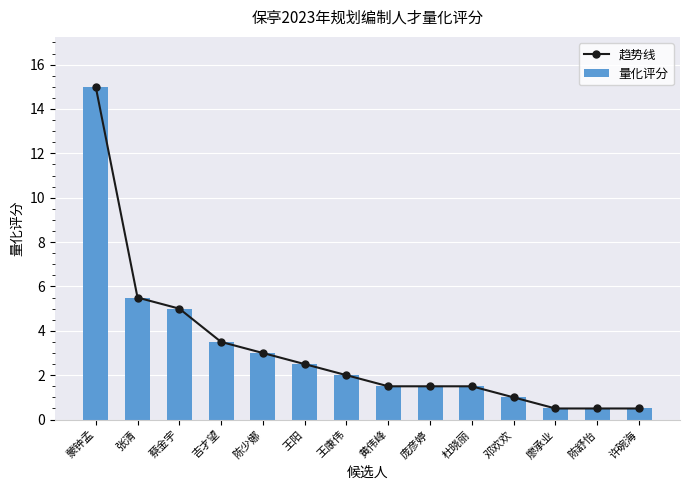

At how many categories does at least one series exceed 5?

2